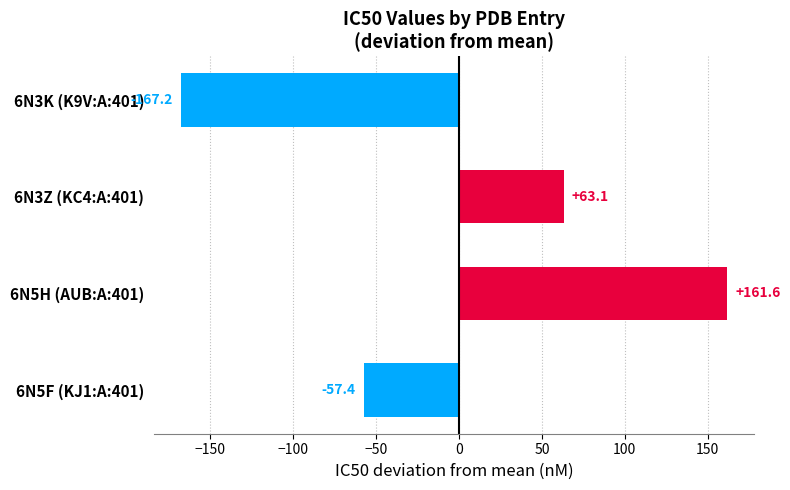

Does the chart contain stacked bars?

No